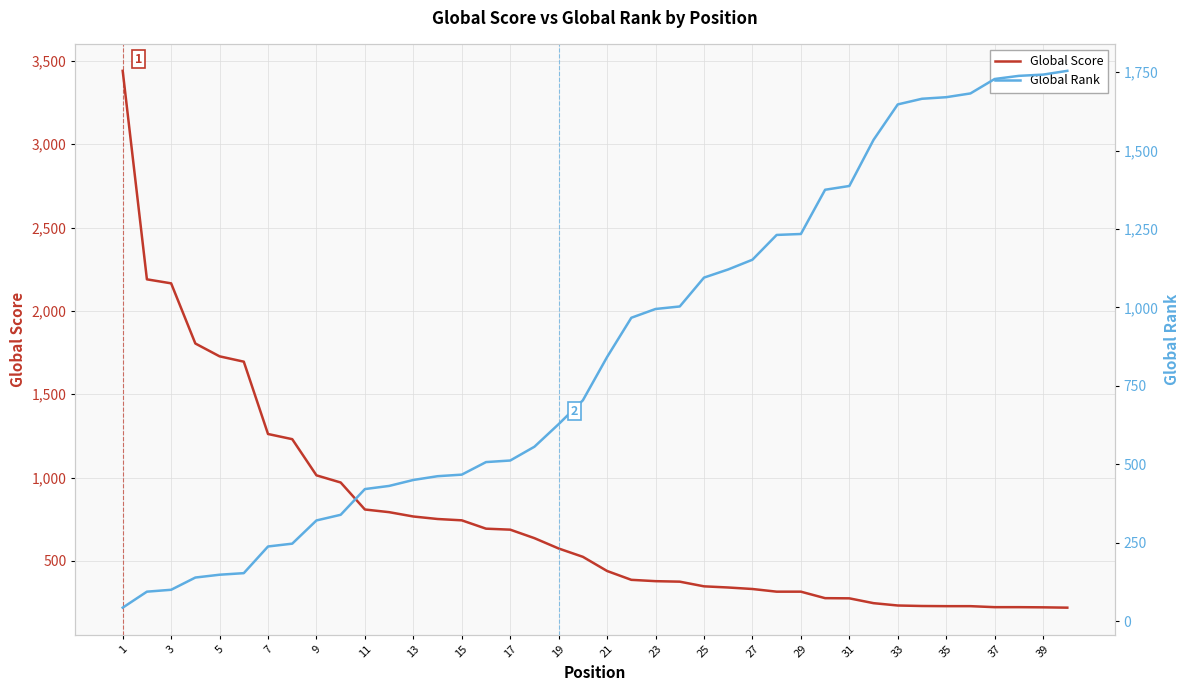

What is the difference between the highest and lowest values at 37?

54